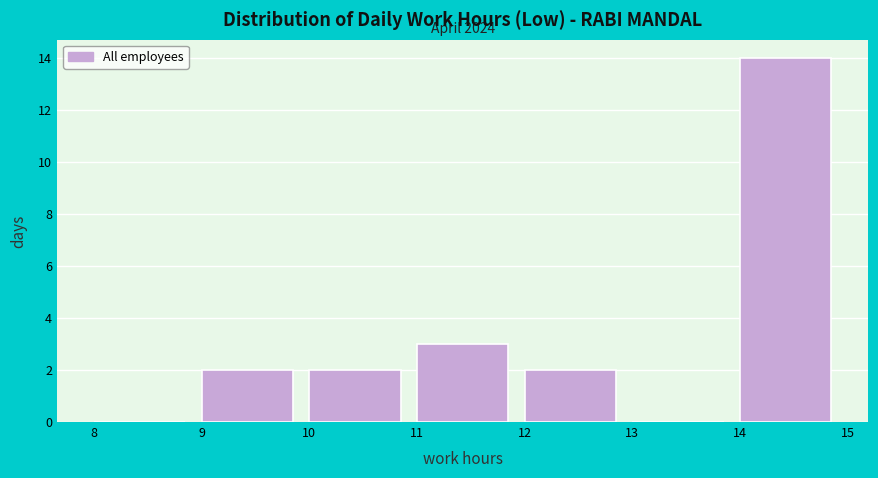

Which range on the x-axis has the tallest bar?

14 to 15